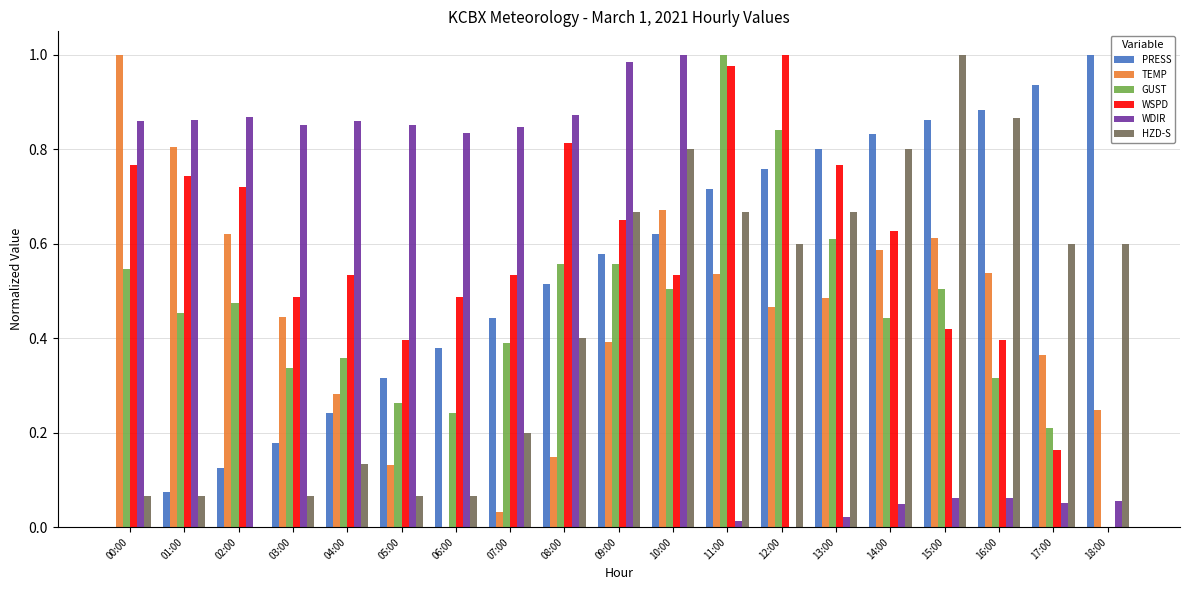

Between 08:00 and 10:00, which series saw the biggest shift?

TEMP